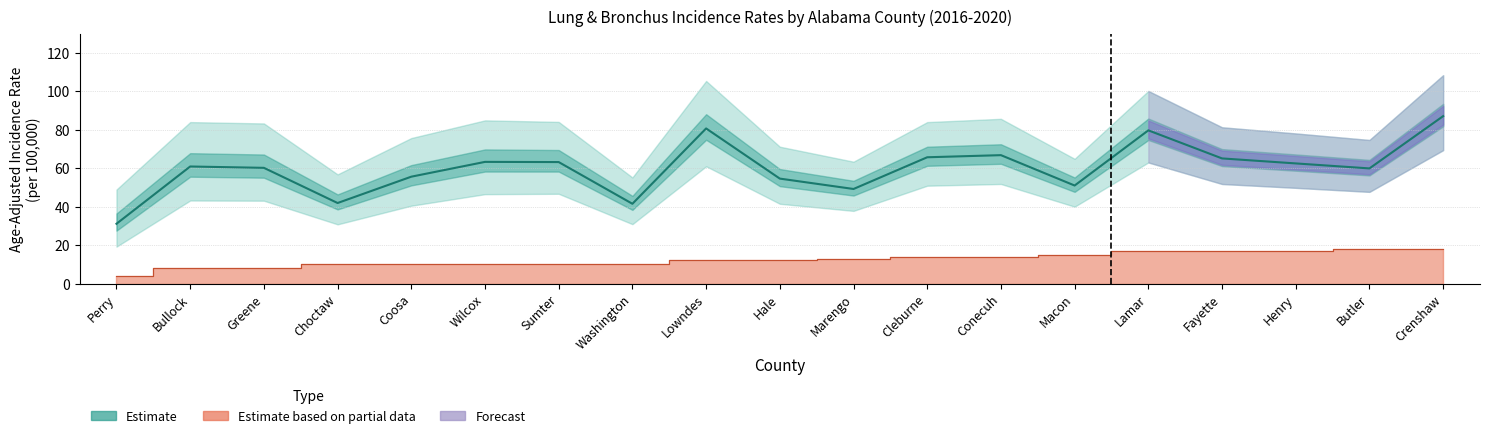

True or false: Age-Adjusted Rate (central) has a value of 77.6 at Marengo.

False